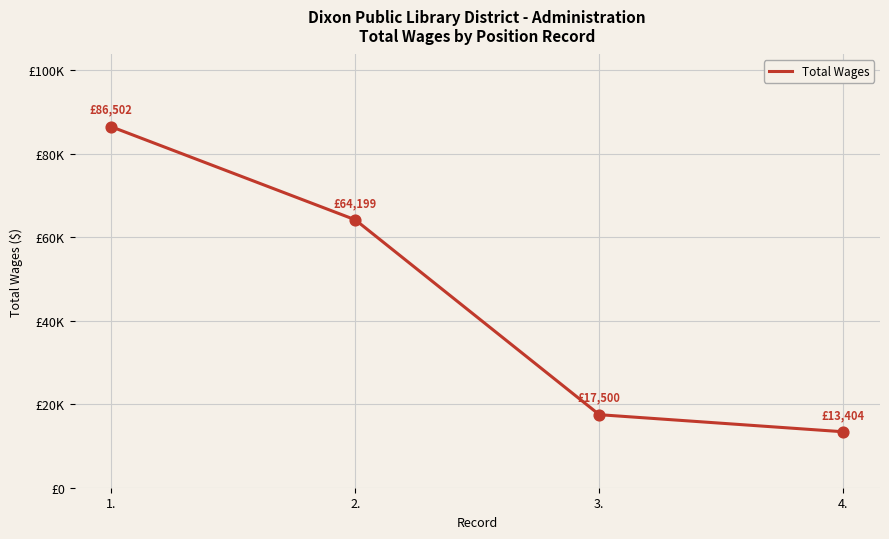

Between 1. and 4., which is larger?

1.